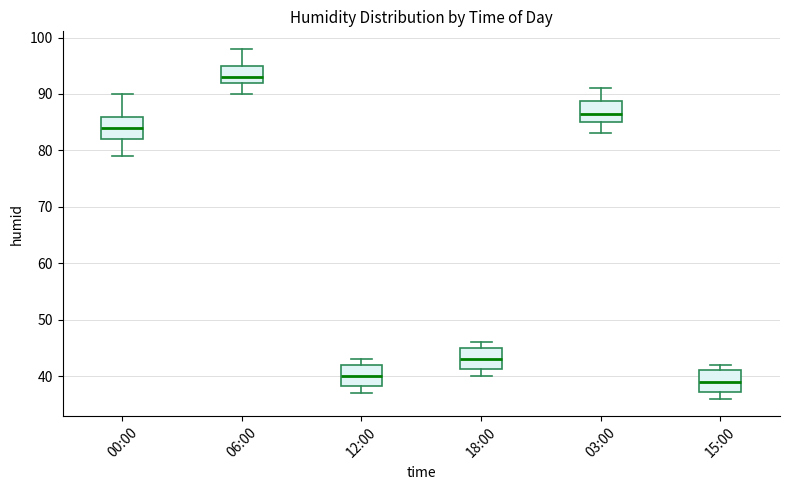

Reading left to right, transcribe this box plot: for each box, give where its median line is, the range the box spans, and where its two whiskers end, as read against the y-axis. The values are not printed on the chart, so give them approximately, as read against the axis.

00:00: median 84, box 82 to 86, whiskers 79 to 90
06:00: median 93, box 92 to 95, whiskers 90 to 98
12:00: median 40, box 38 to 42, whiskers 37 to 43
18:00: median 43, box 41 to 45, whiskers 40 to 46
03:00: median 87, box 85 to 89, whiskers 83 to 91
15:00: median 39, box 37 to 41, whiskers 36 to 42